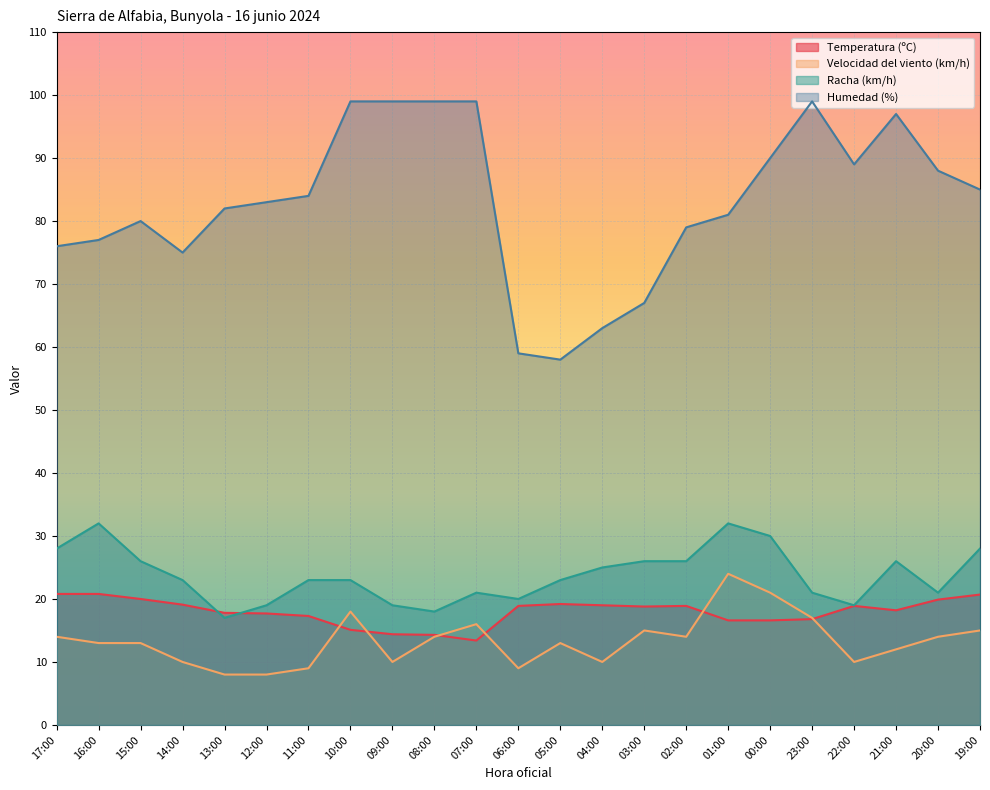

Rank the series by their maximum value, from lowest to highest.

Temperatura (ºC), Velocidad del viento (km/h), Racha (km/h), Humedad (%)